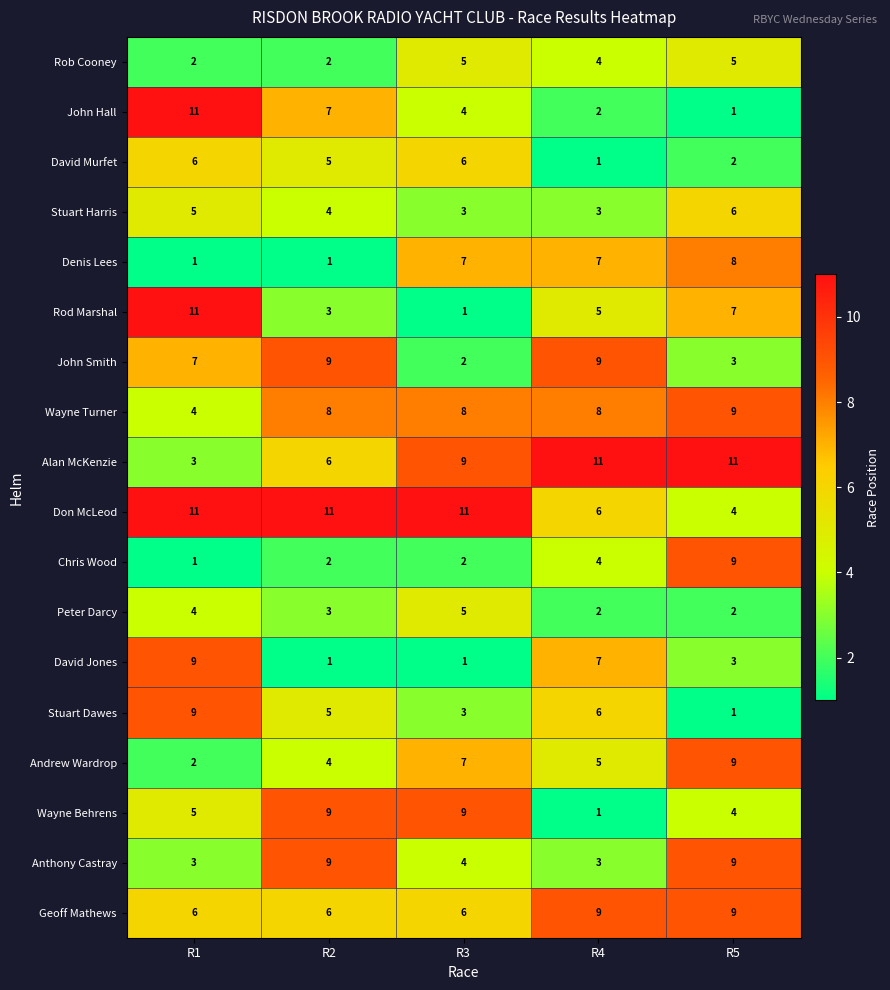

What is the difference between the highest and lowest values at R1?

10